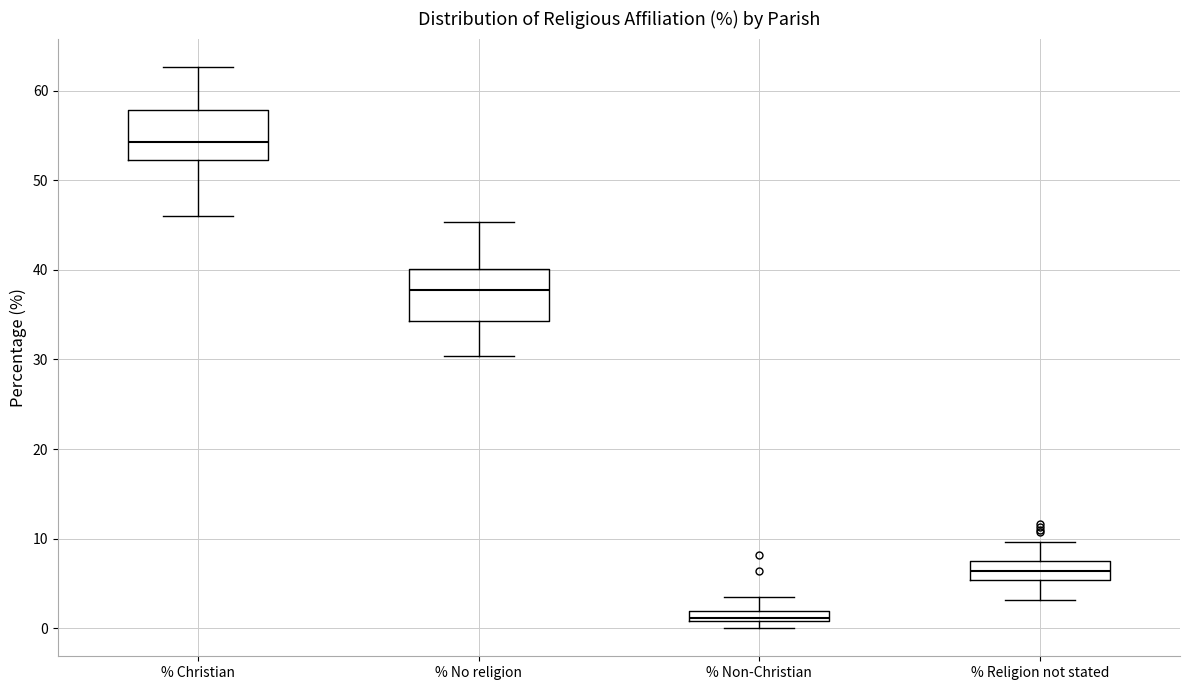

Where is the lower edge of the box for % Christian on the y-axis? The values are not printed on the chart, so give them approximately, as read against the axis.

52